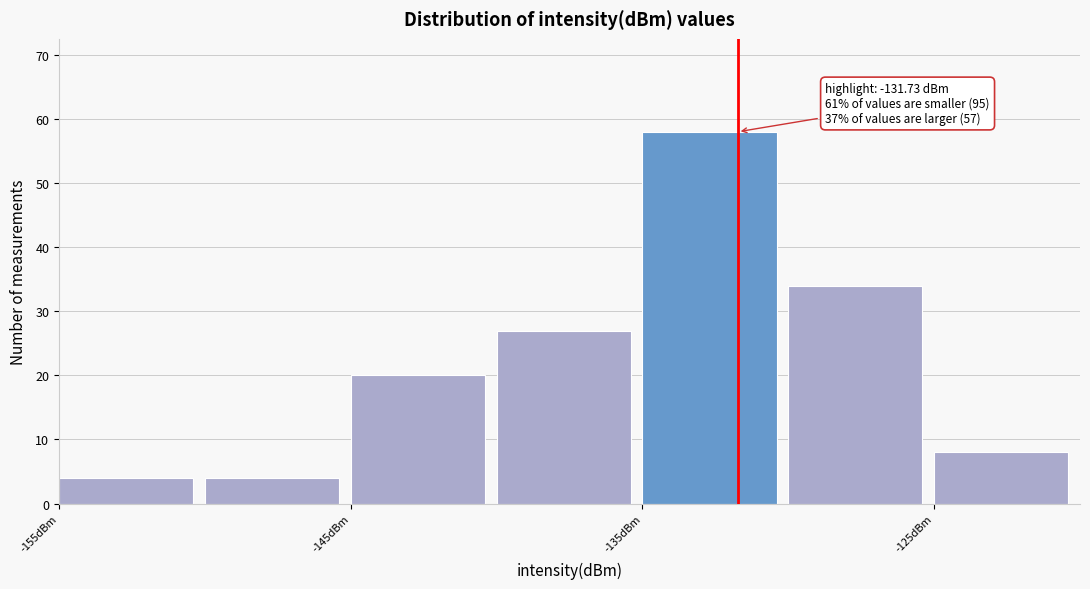

Which range on the x-axis has the tallest bar?

-135 to -130